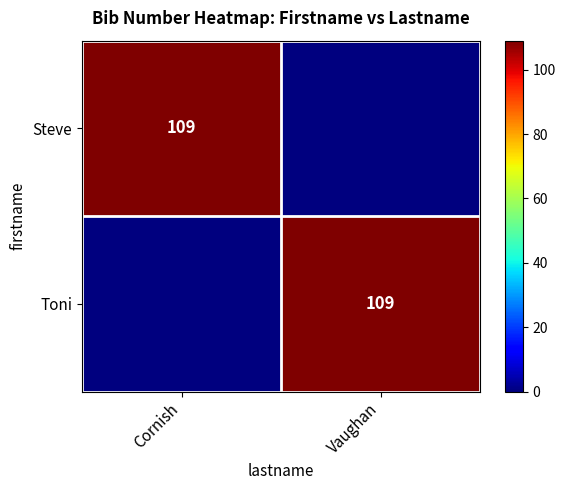

The Steve series shows 174 at Cornish. True or false?

False